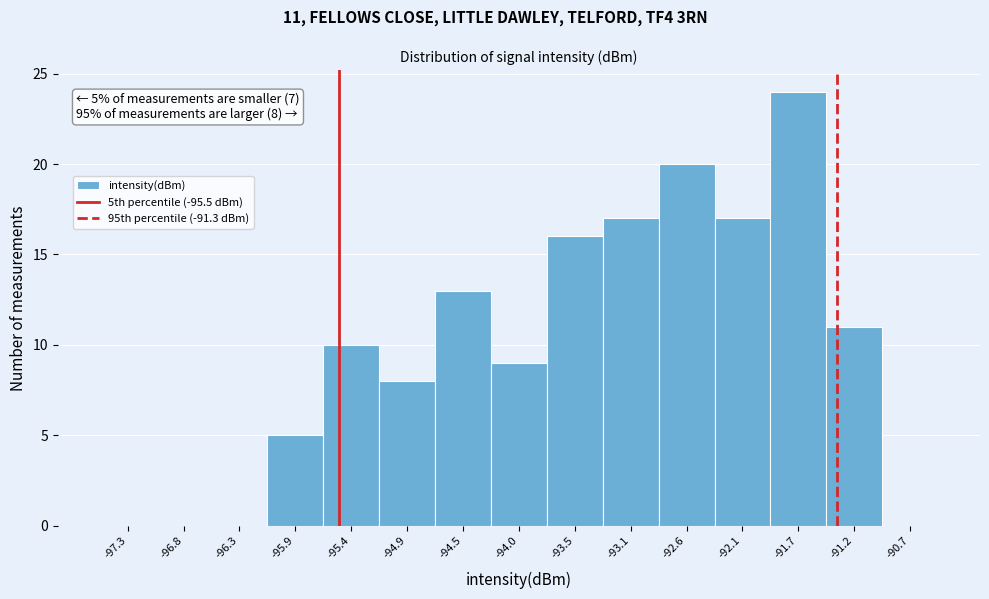

Over which range of the x-axis is the bar tallest?

-91.90 to -91.45